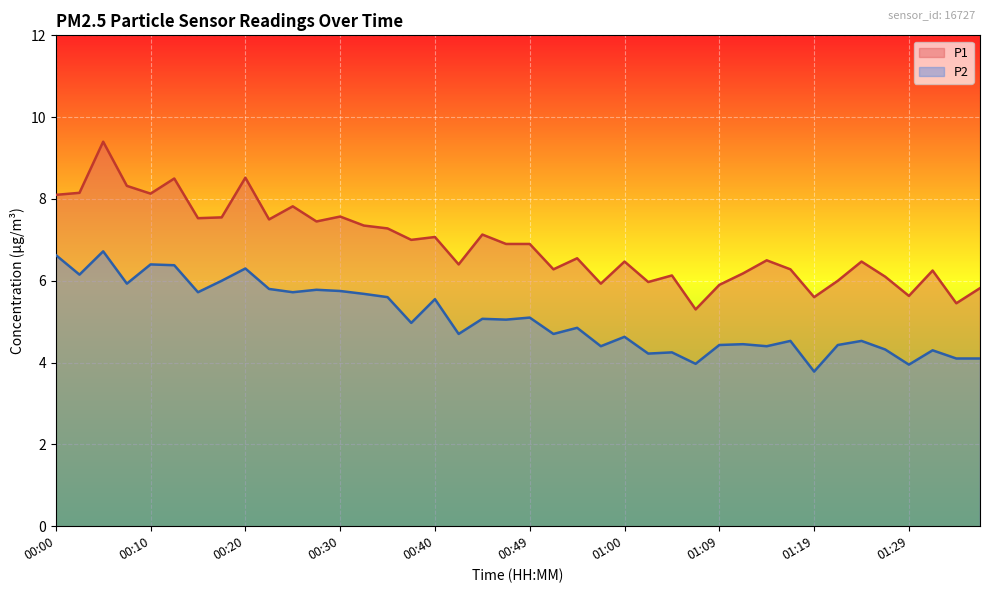

Which has a higher value, 00:00 or 01:02?

00:00